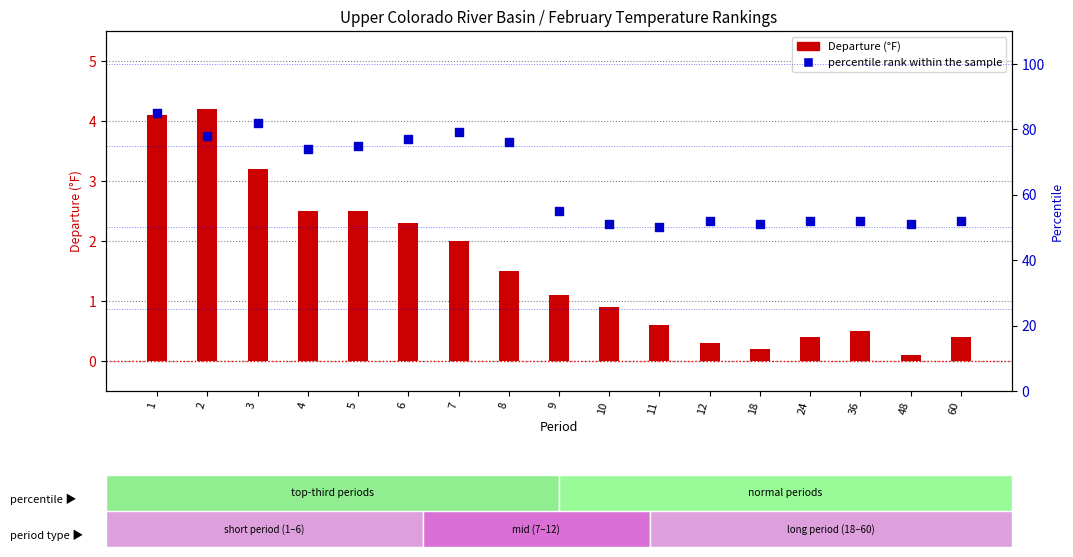

Which series contains the highest Y value?

percentile rank within the sample